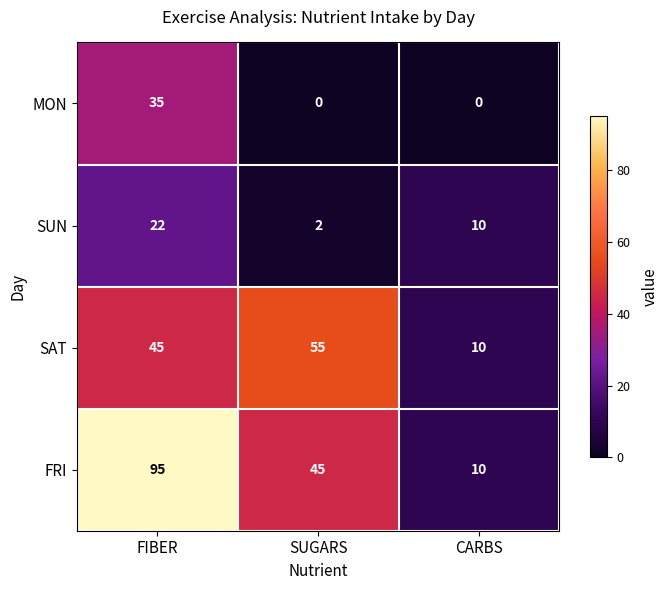

Between FIBER and SUGARS, which series saw the biggest shift?

FRI